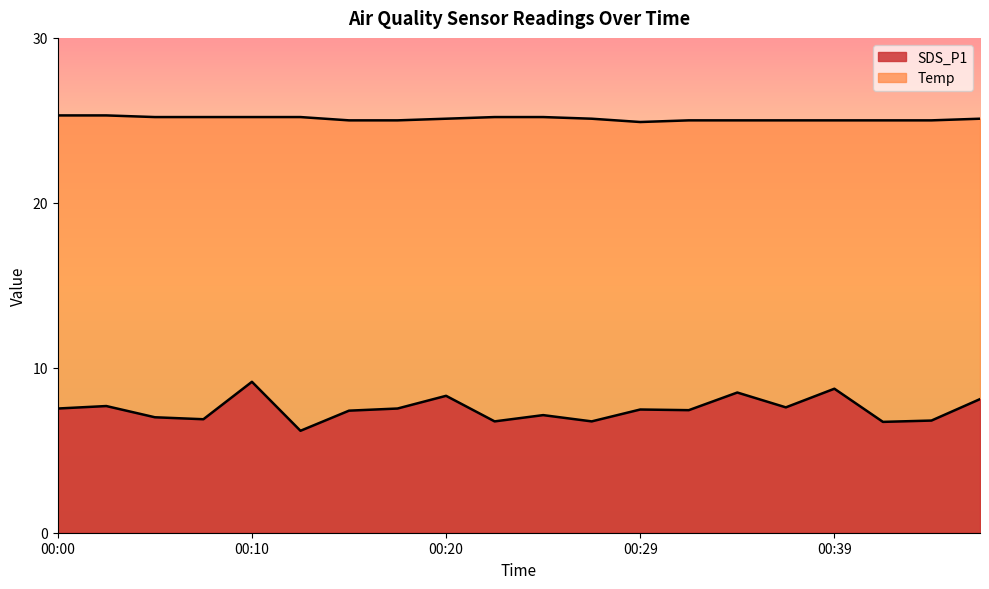

How many data points in SDS_P1 are less than 7?

6